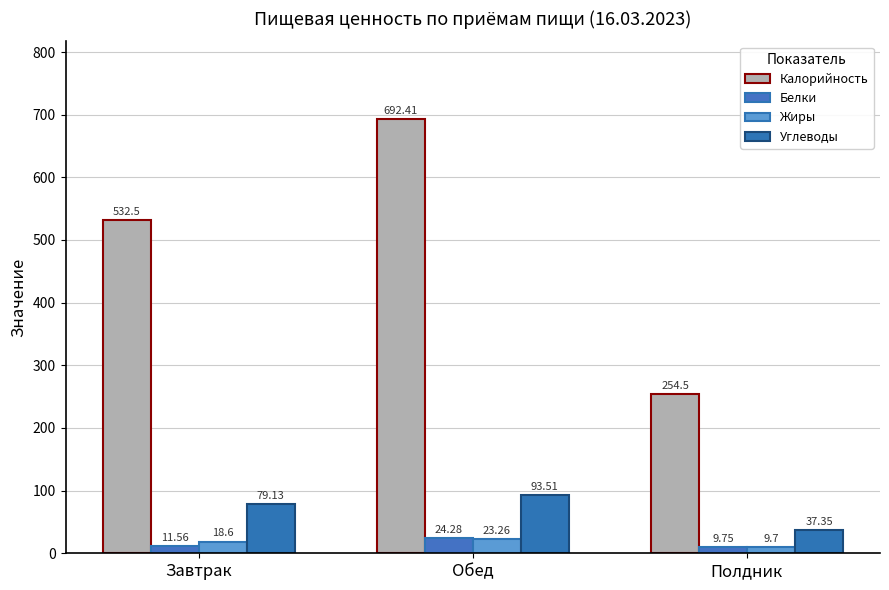

Reading left to right, transcribe all the data shown in this chart.

Калорийность: 532.5	692.4	254.5
Белки: 11.6	24.3	9.8
Жиры: 18.6	23.3	9.7
Углеводы: 79.1	93.5	37.4